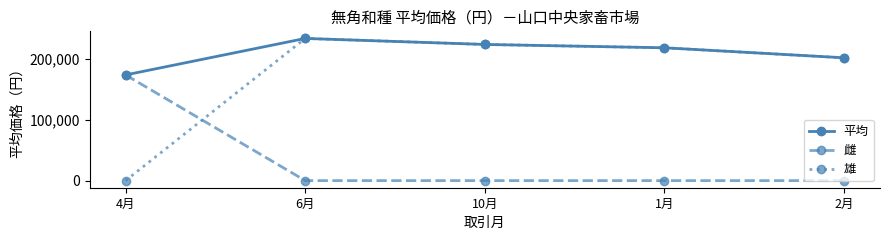

What is the spread (max minus min) of values at 10月?

224400.0